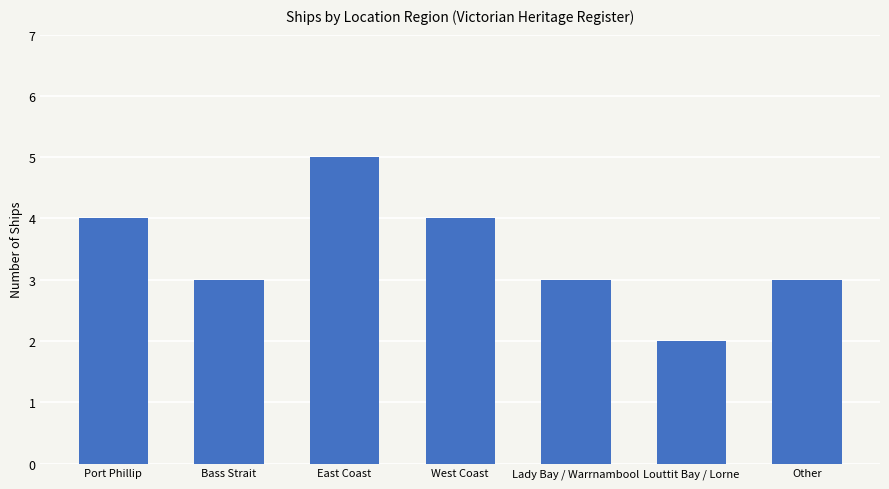

Read the value at Bass Strait.

3